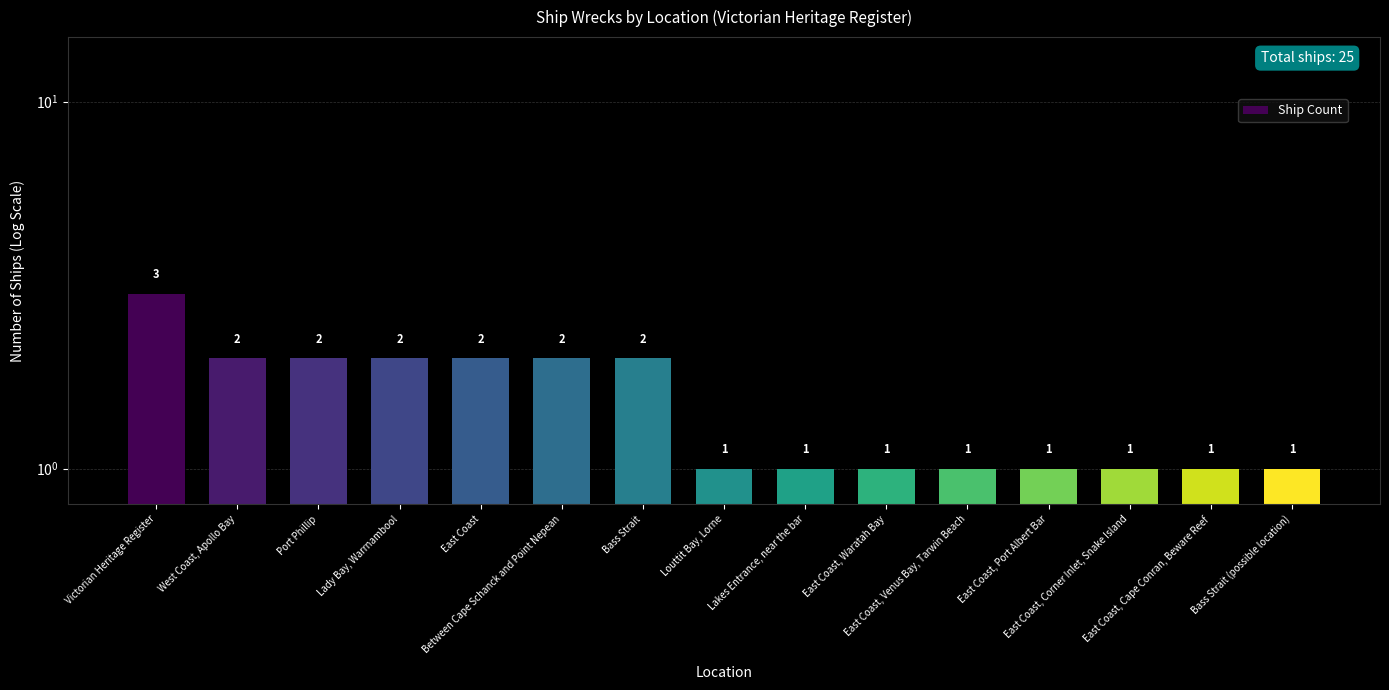

The value at Port Phillip is 3. True or false?

False